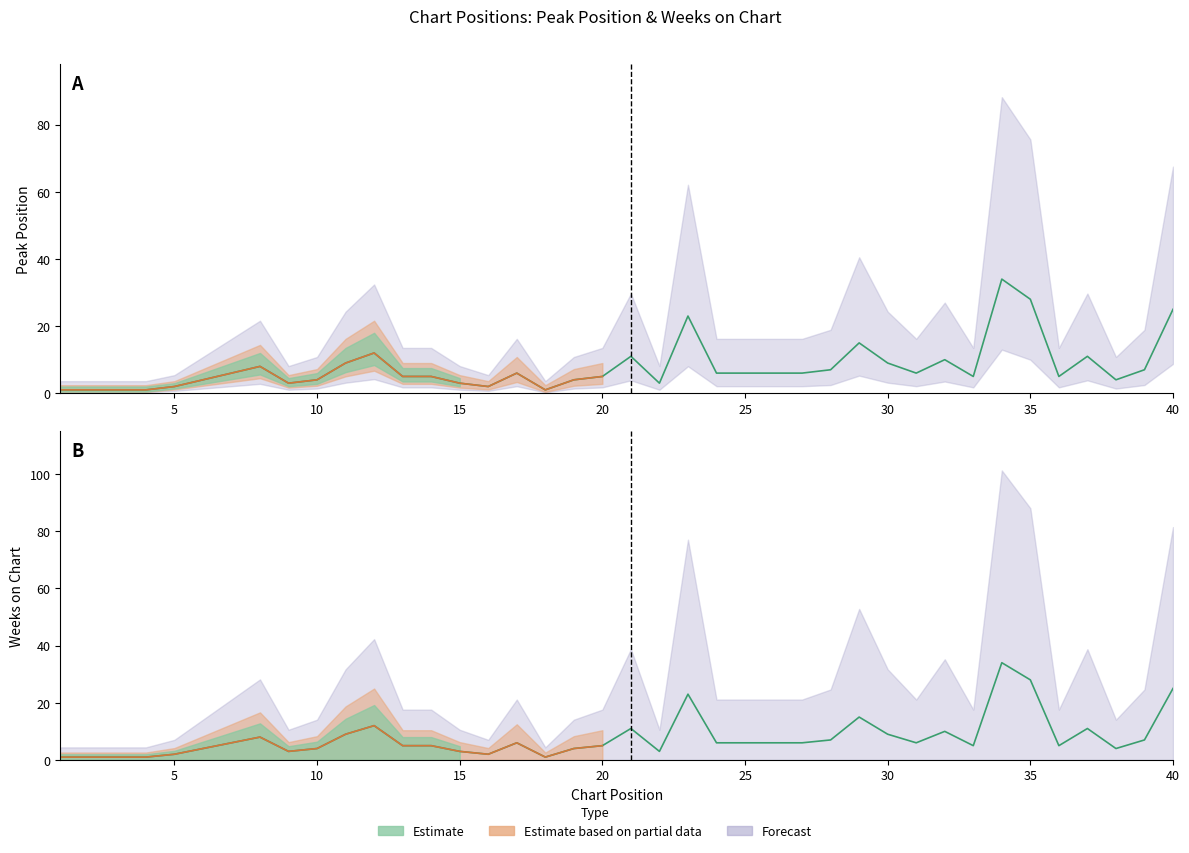

What is the greatest value displayed?

34